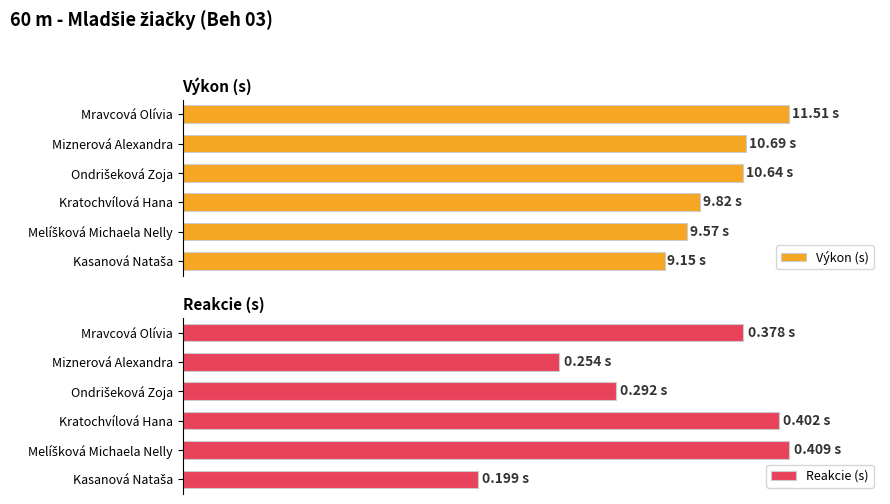

Which series has the largest range (max minus min)?

Výkon (s)